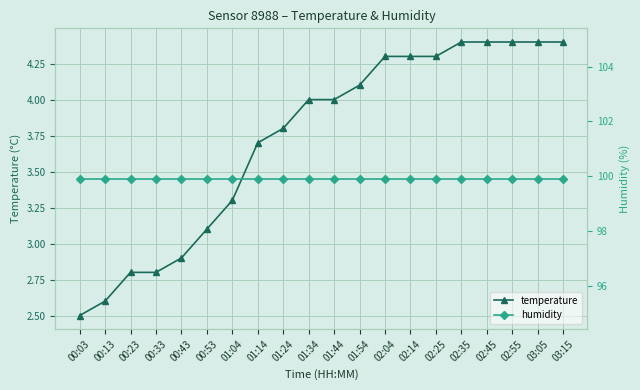

Which category has the lowest value across all series?

00:03